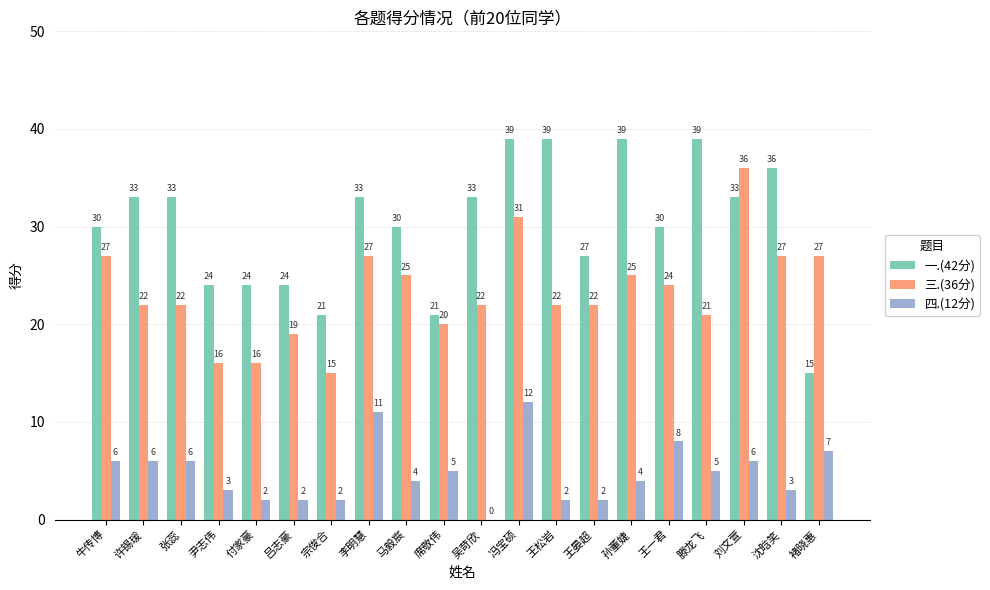

Is it true that 四.(12分) equals 2 at 吕志豪?

True